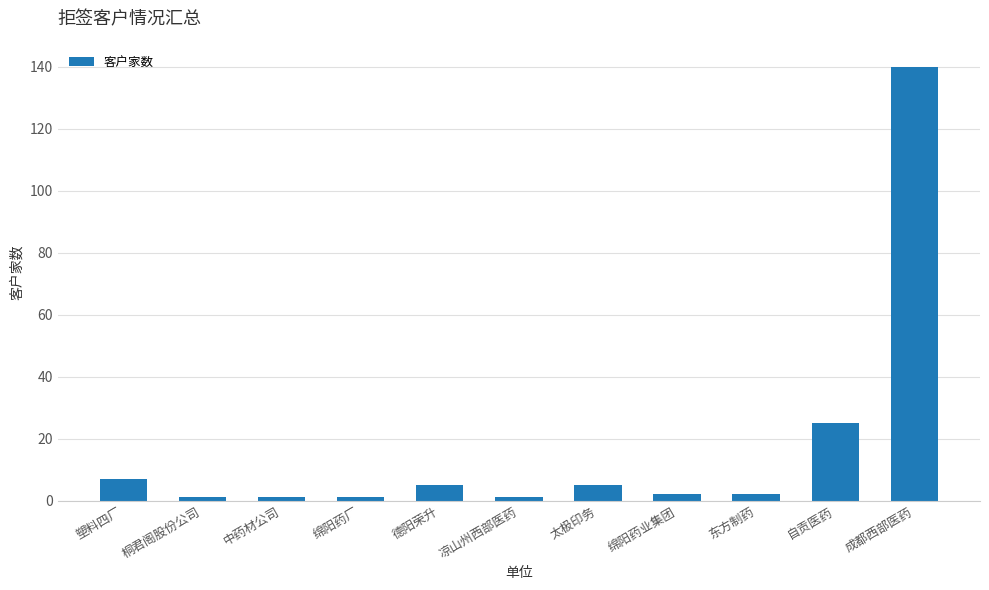

What is the difference between the maximum and minimum values?

139